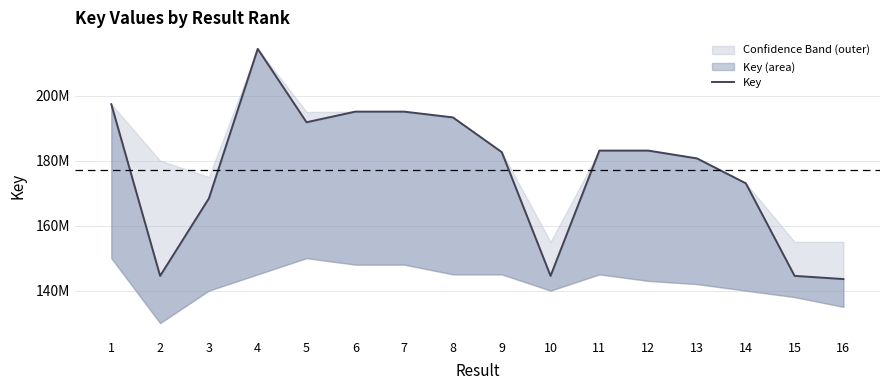

At which label is the value closest to 178998143?

13